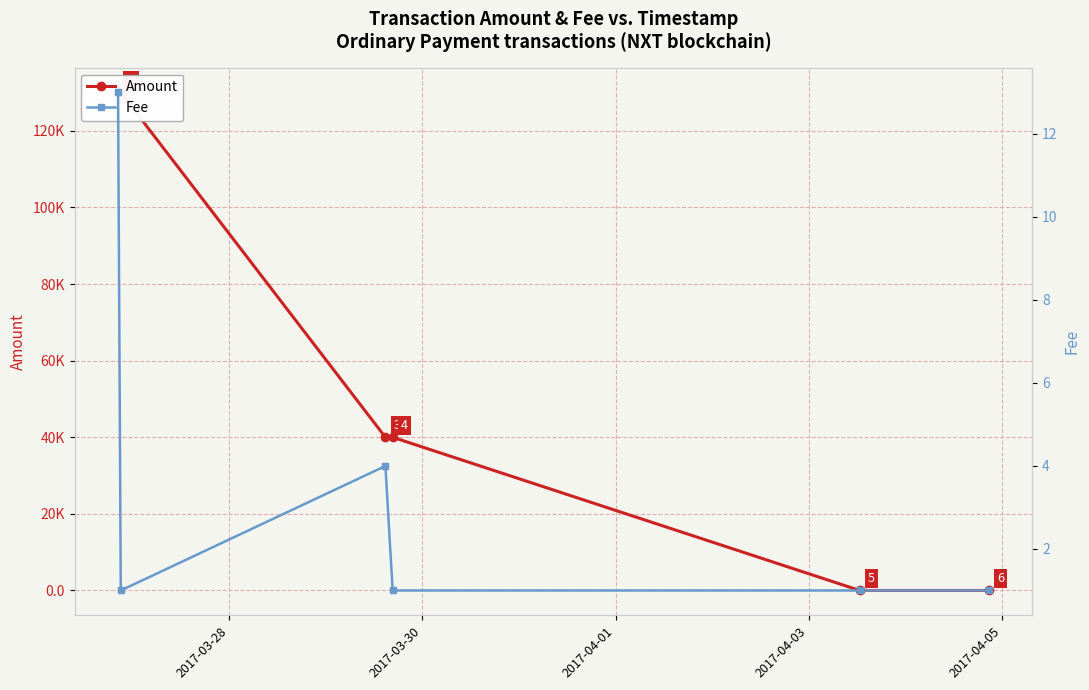

Reading left to right, list all the values displayed in this chart.

Amount: 130000.0	129999.0	40000.0	39999.0	2.0	1.0
Fee: 13.0	1.0	4.0	1.0	1.0	1.0